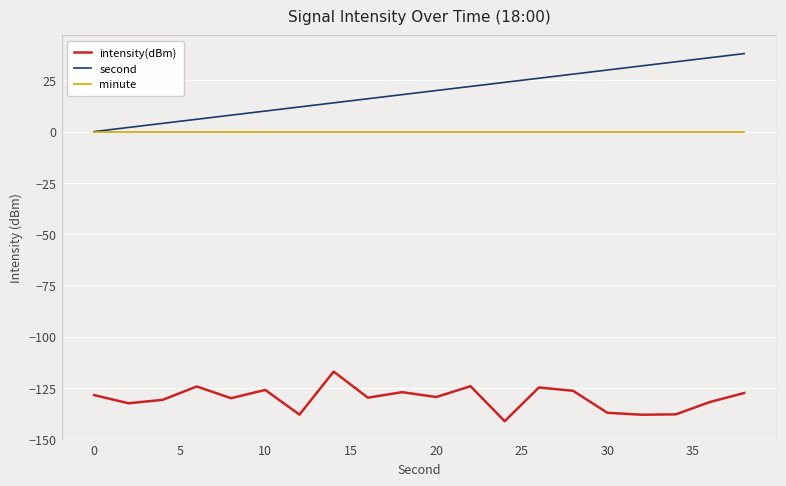

True or false: minute and intensity(dBm) cross at least once.

False